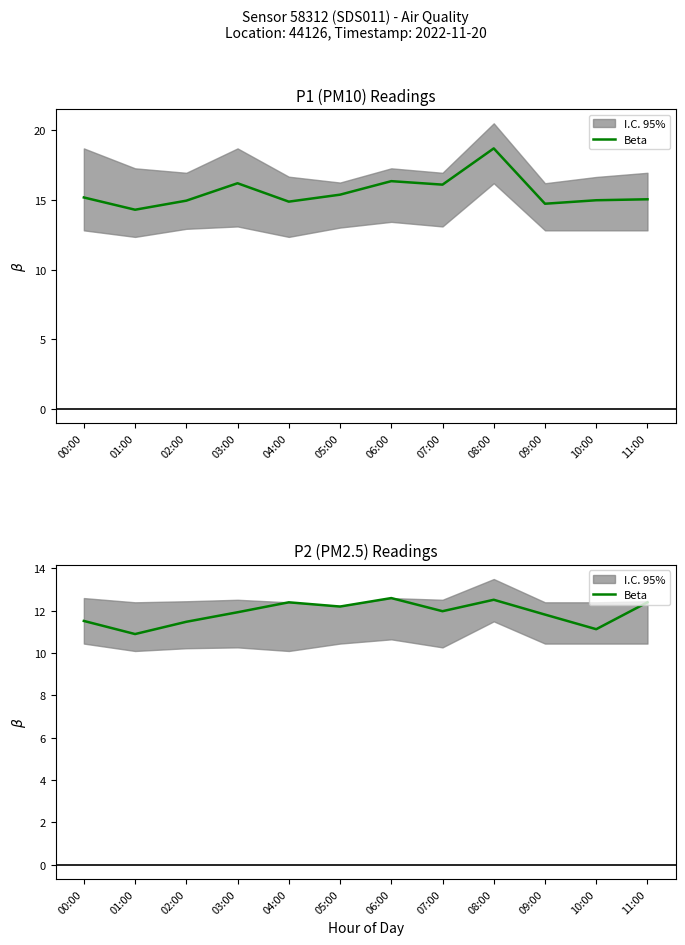

How many lines are shown in the chart?

1